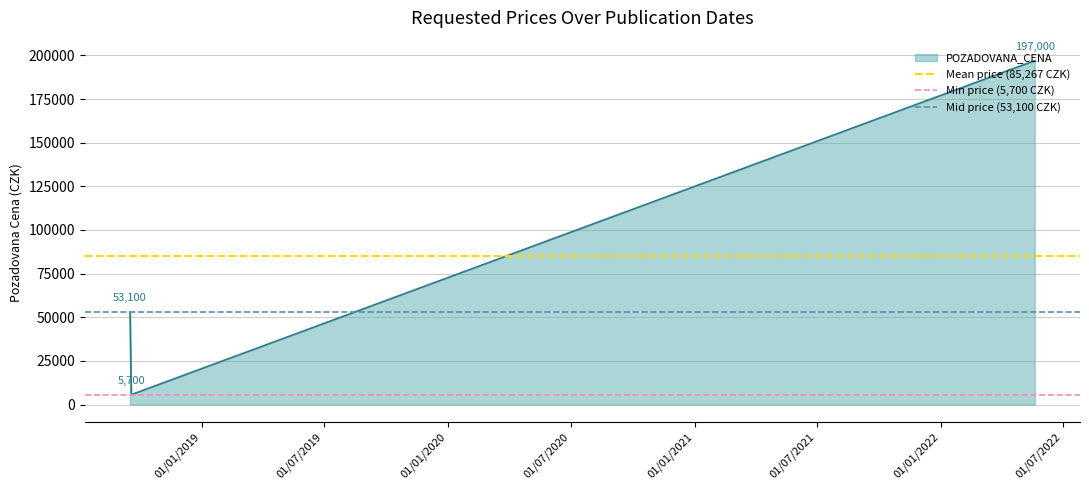

What is the maximum value for POZADOVANA_CENA?

197000